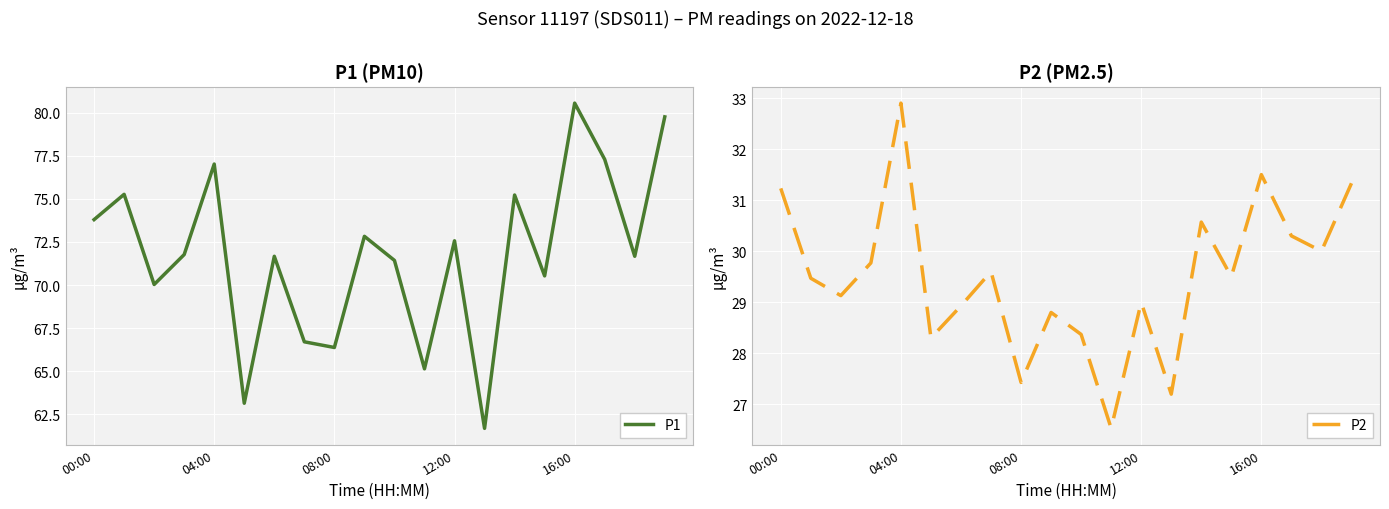

How many lines are shown in the chart?

2